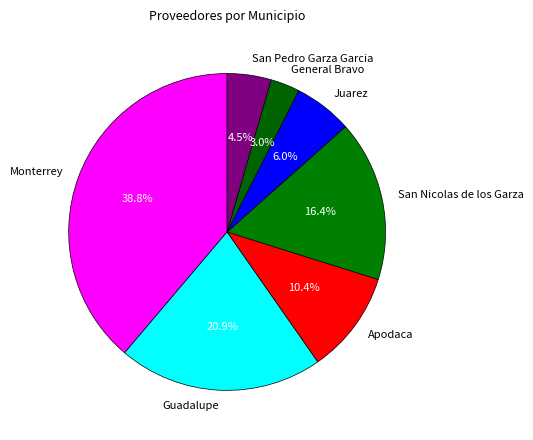

Is the sum of San Pedro Garza Garcia and Guadalupe greater than half?

No